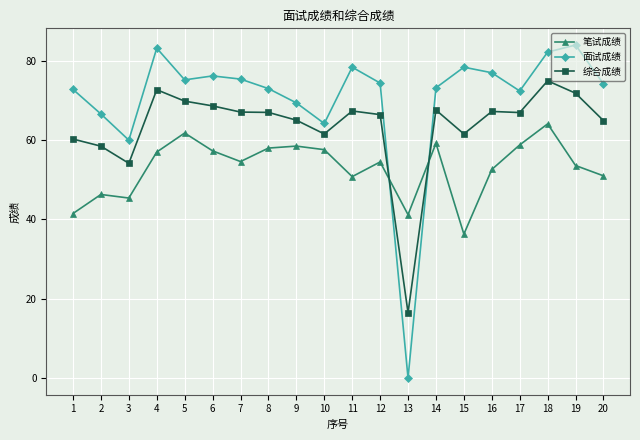

At how many categories does at least one series exceed 80?

3